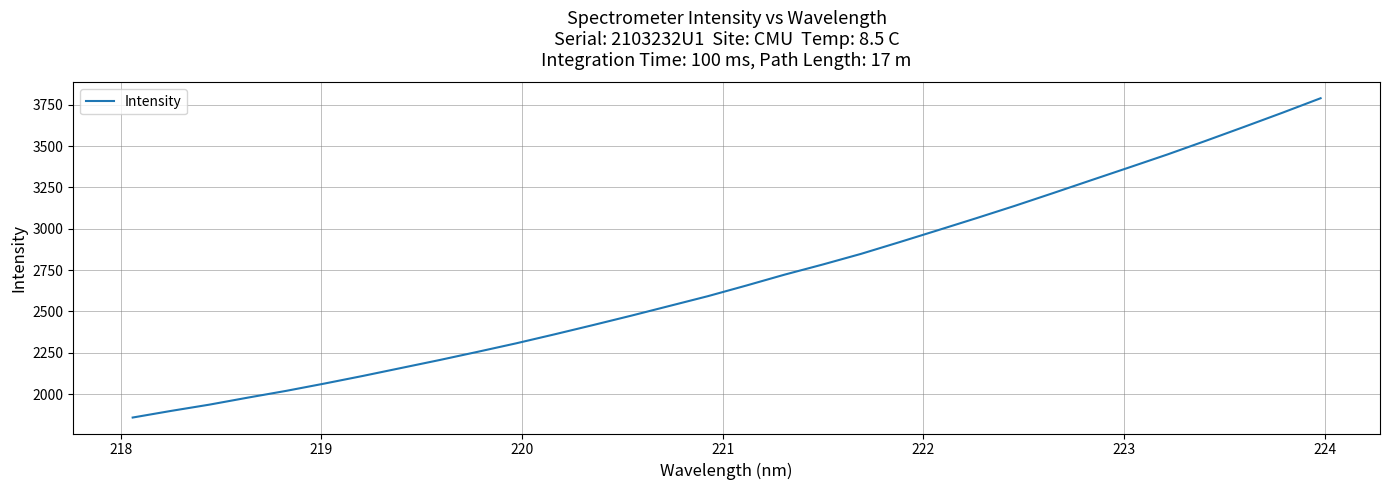

What is the greatest value displayed?

3790.2